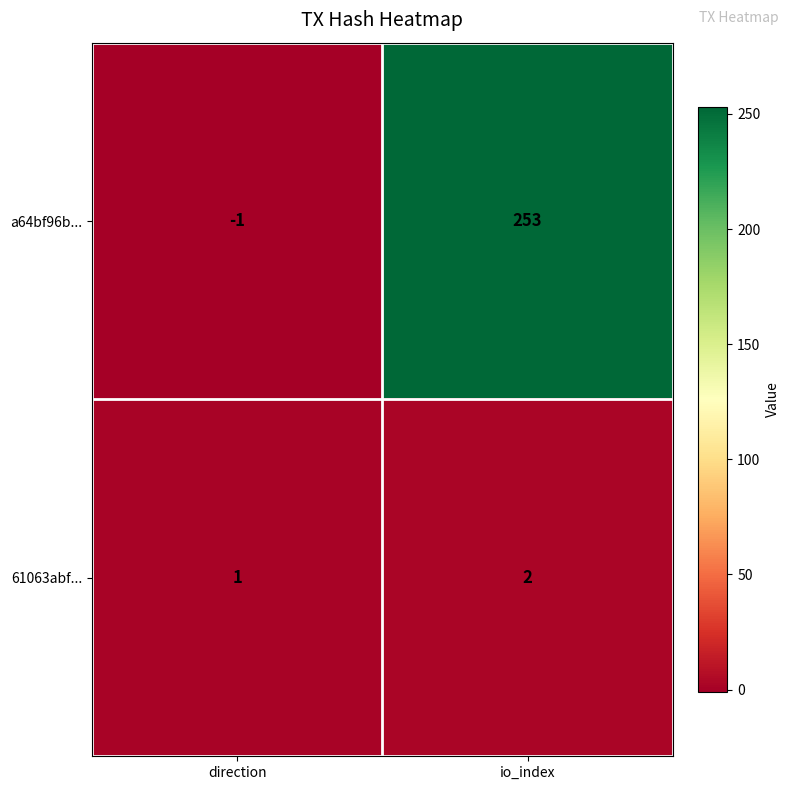

List the series in order of their overall mean, highest first.

a64bf96b..., 61063abf...